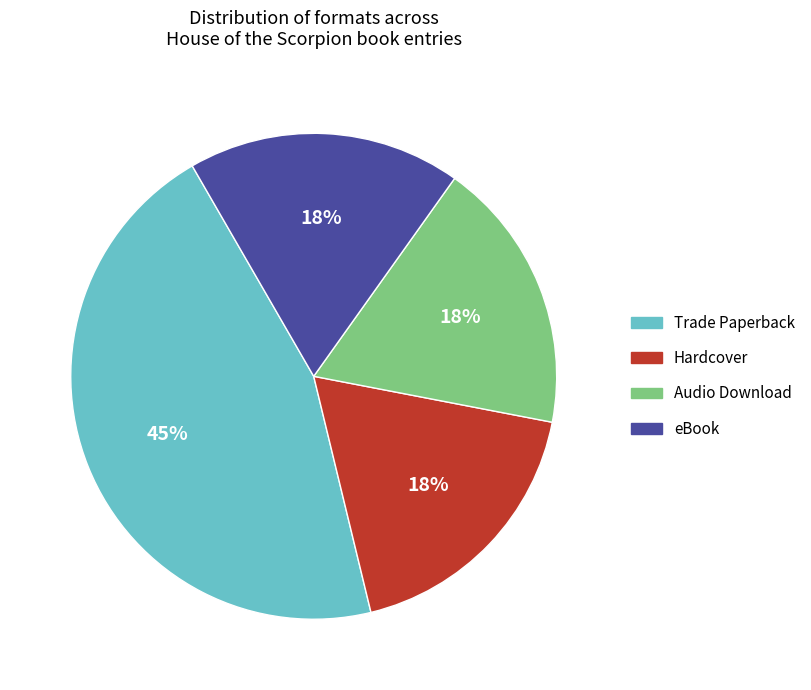

Between Trade Paperback and Hardcover, which is larger?

Trade Paperback